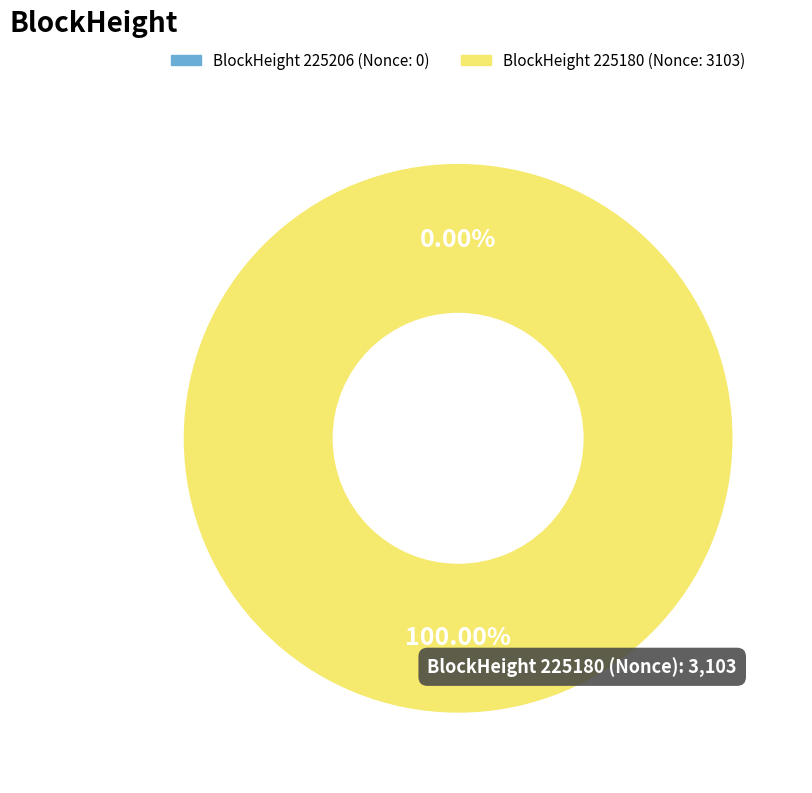

Count the number of slices in the pie.

2